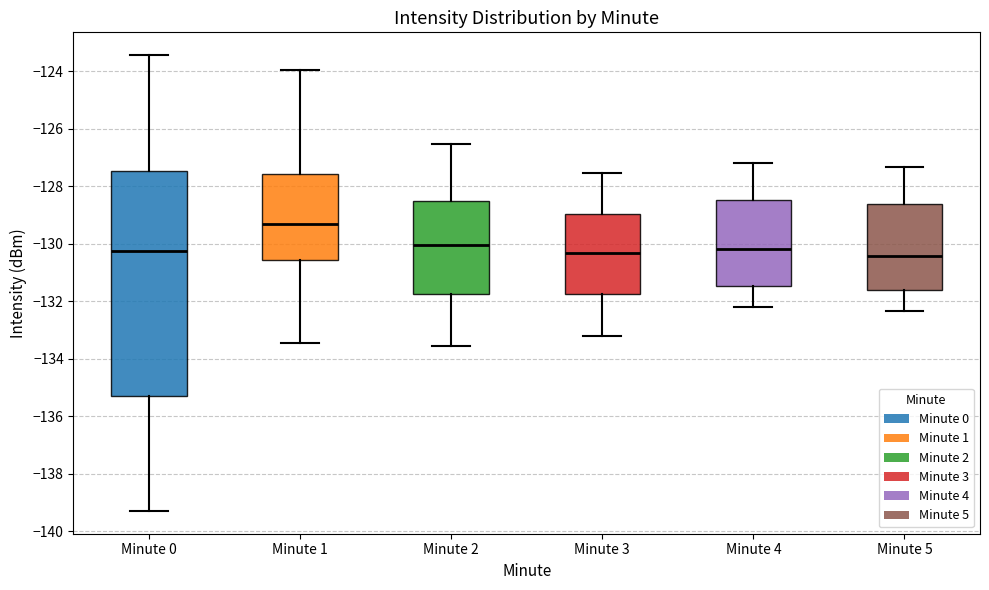

Where is the lower edge of the box for Minute 5 on the y-axis? The values are not printed on the chart, so give them approximately, as read against the axis.

-131.6